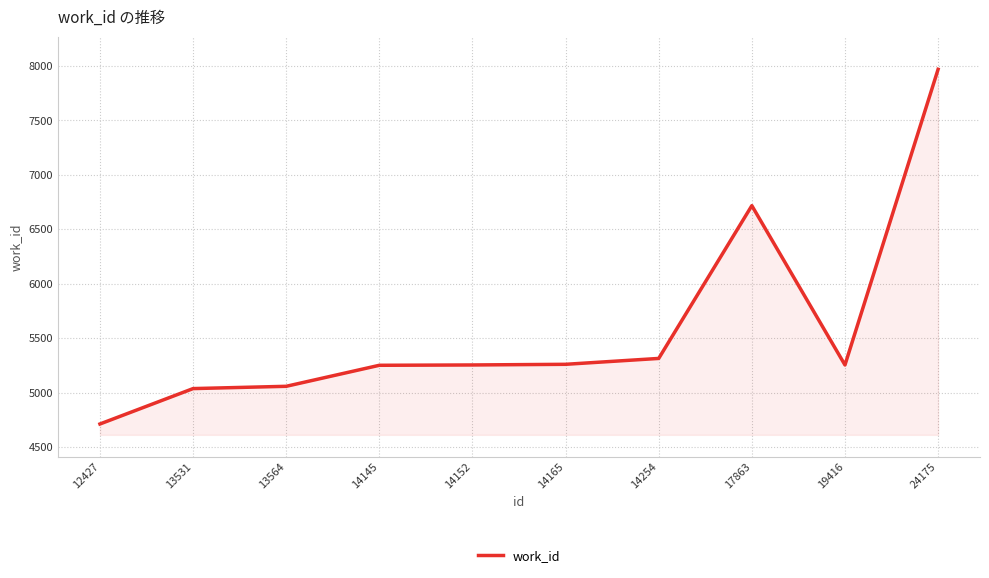

The value at 24175 is 5081. True or false?

False